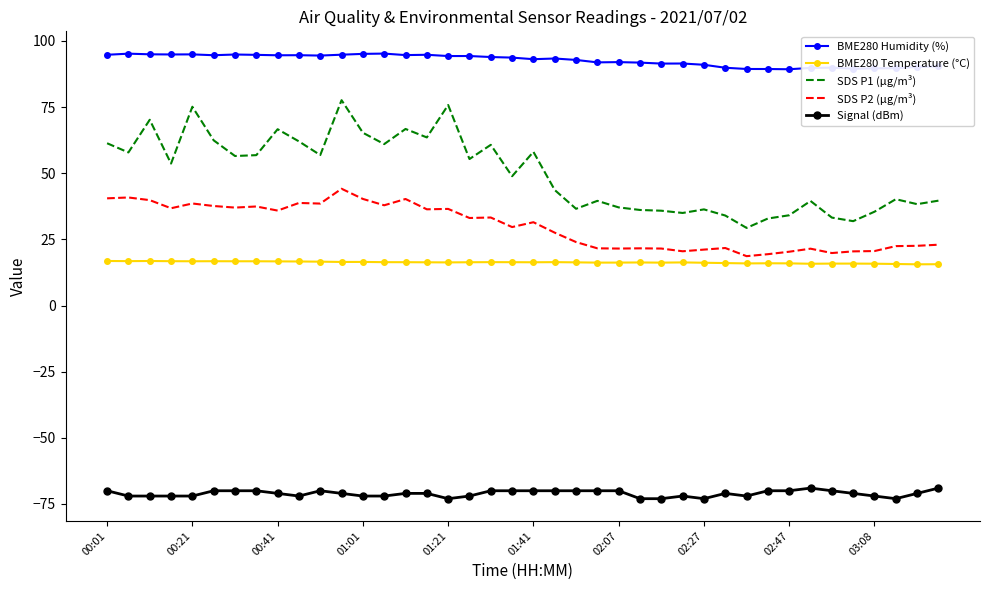

Which series has the largest total across all categories?

BME280 Humidity (%)